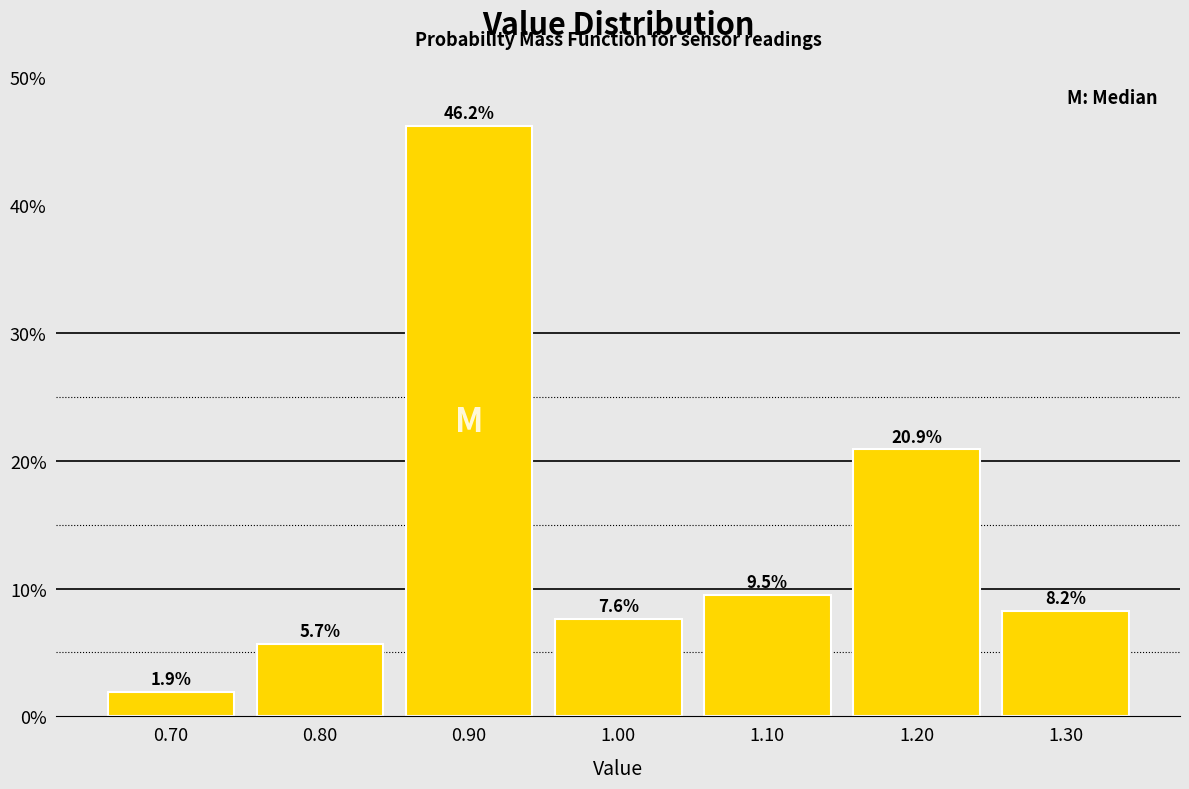

Reading left to right, list every bar in this chart as the range it spans on the x-axis followed by its height.

0.65 to 0.75: 1.9
0.75 to 0.85: 5.7
0.85 to 0.95: 46.2
0.95 to 1.05: 7.6
1.05 to 1.15: 9.5
1.15 to 1.25: 20.9
1.25 to 1.35: 8.2